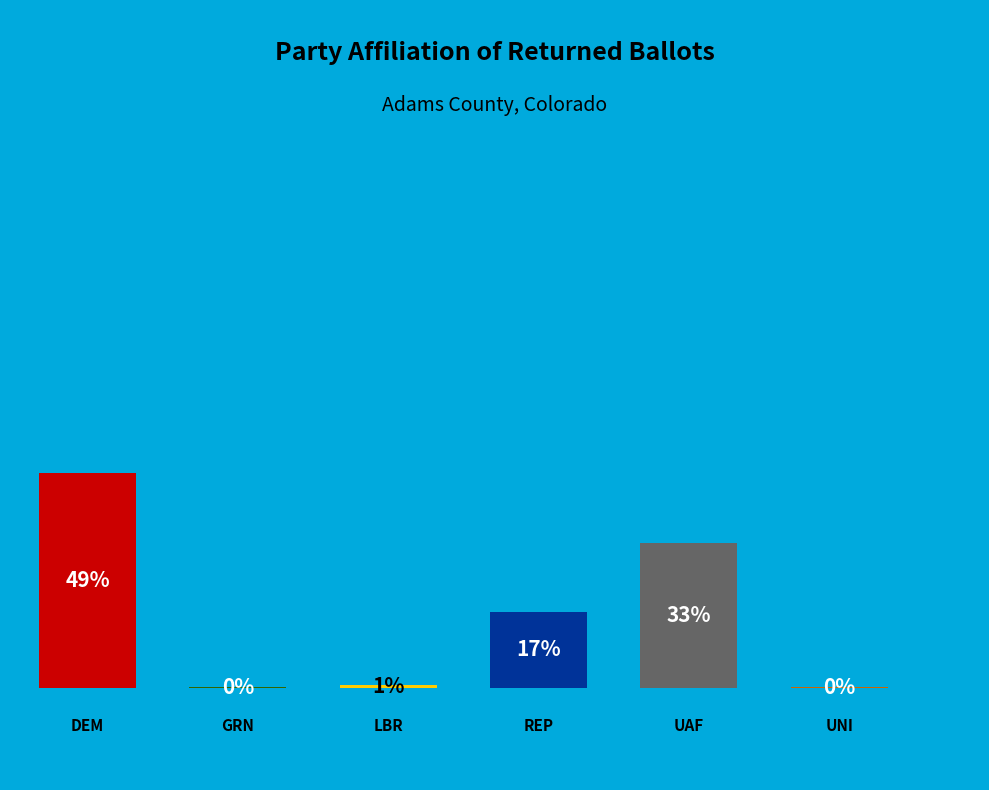

To the nearest percent, what portion does LBR represent?

1%